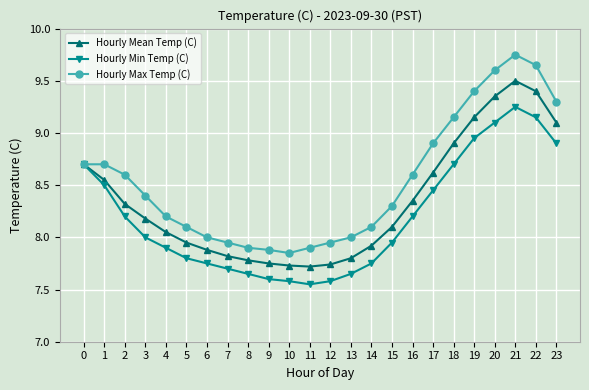

At 16, list the series in order from smallest to largest.

Hourly Min Temp (C), Hourly Mean Temp (C), Hourly Max Temp (C)